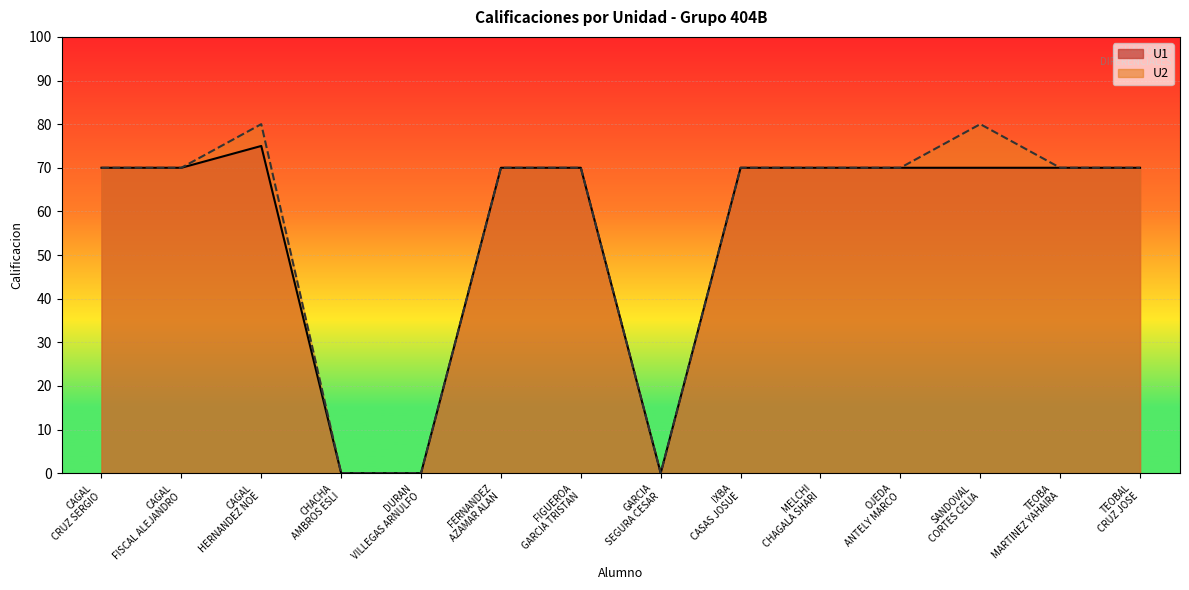

True or false: U2 has a value of 115 at CAGAL HERNANDEZ NOE.

False